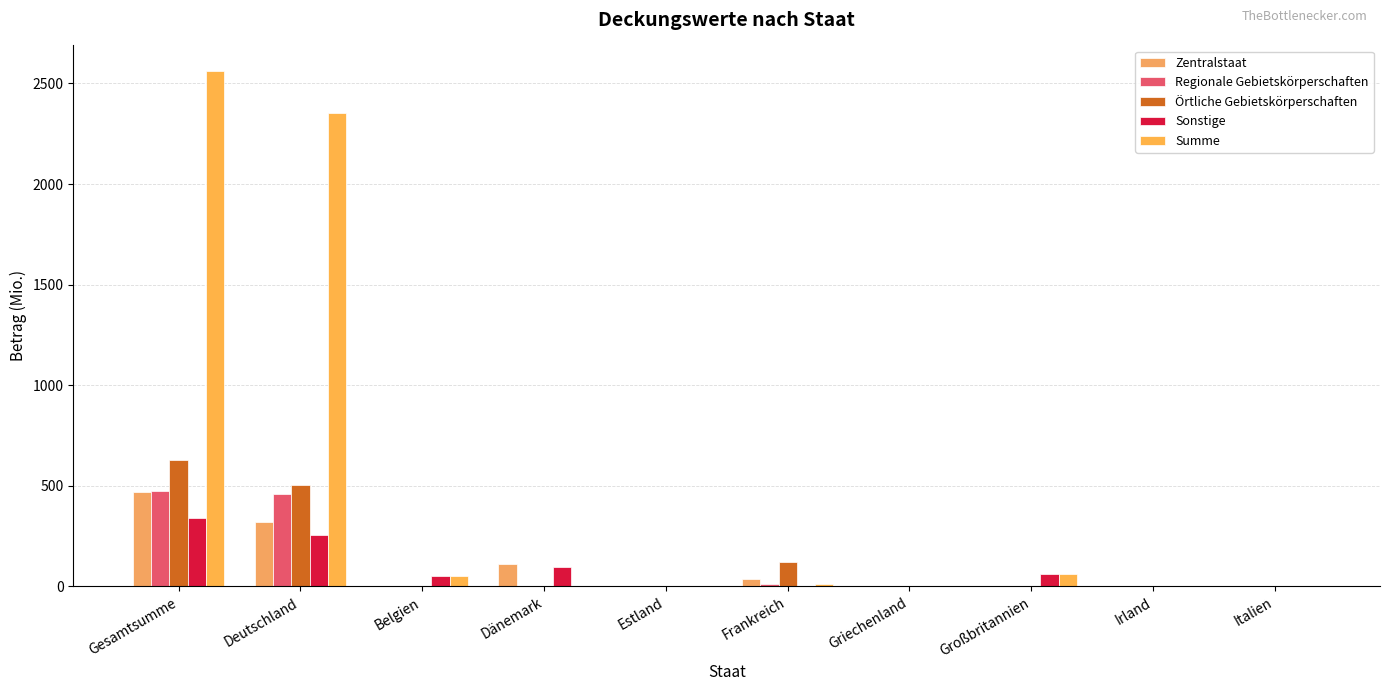

How many distinct data groups are displayed?

5